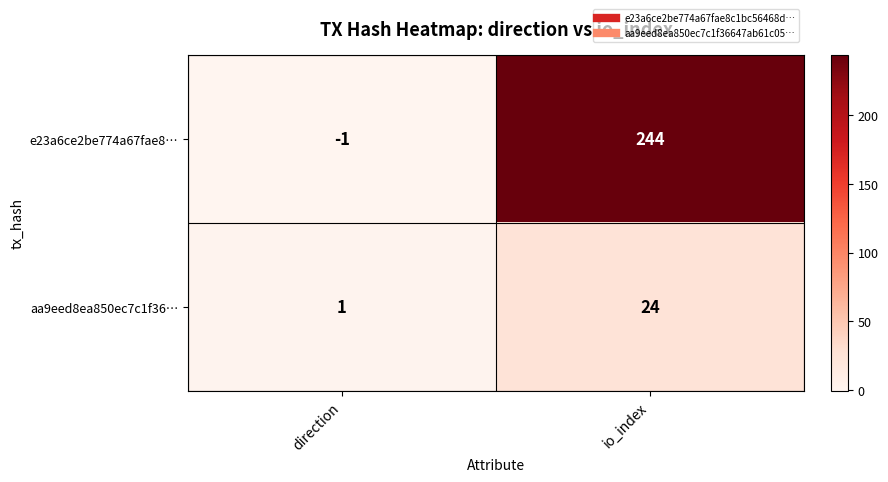

Between direction and io_index, which series saw the biggest shift?

e23a6ce2be774a67fae8…